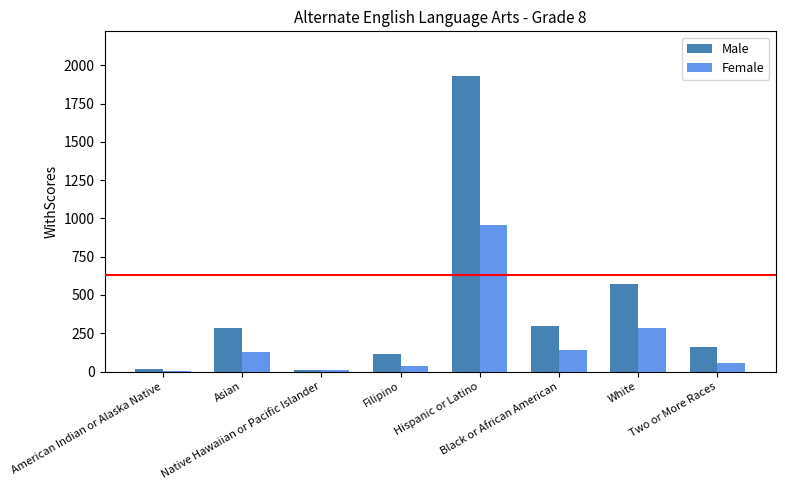

Is it true that Male equals 1932 at Hispanic or Latino?

True